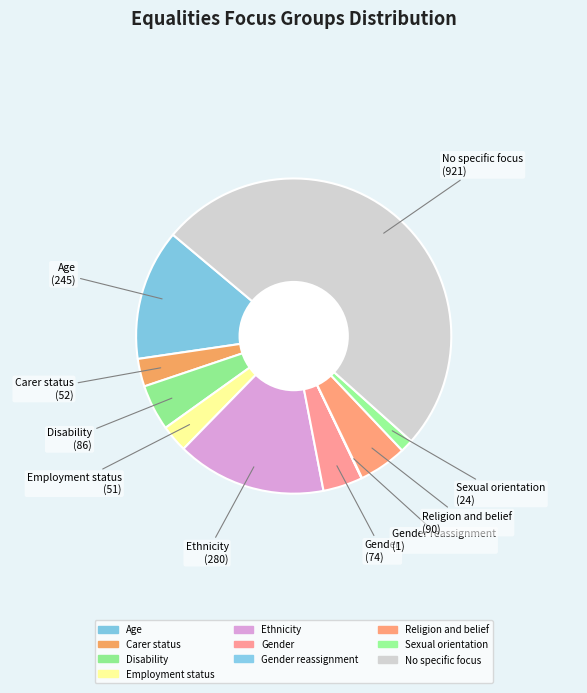

Which category has the biggest portion of the pie?

No specific focus